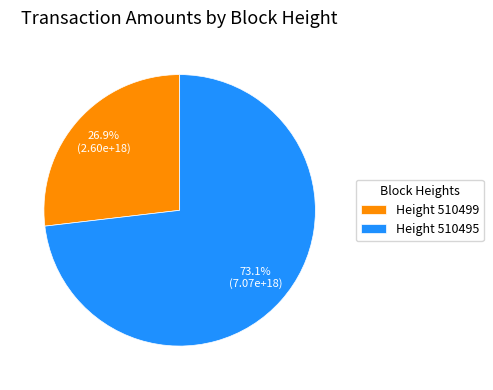

Do Height 510495 and Height 510499 together represent more than half of the pie?

Yes